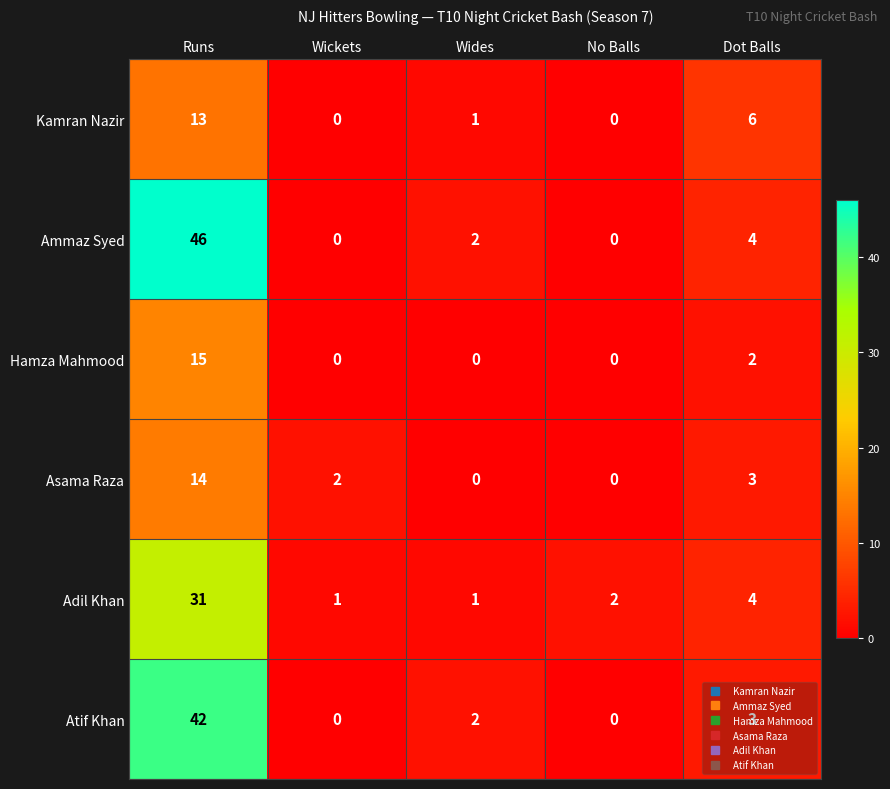

What is the difference between the maximum and minimum values in the Adil Khan series?

30